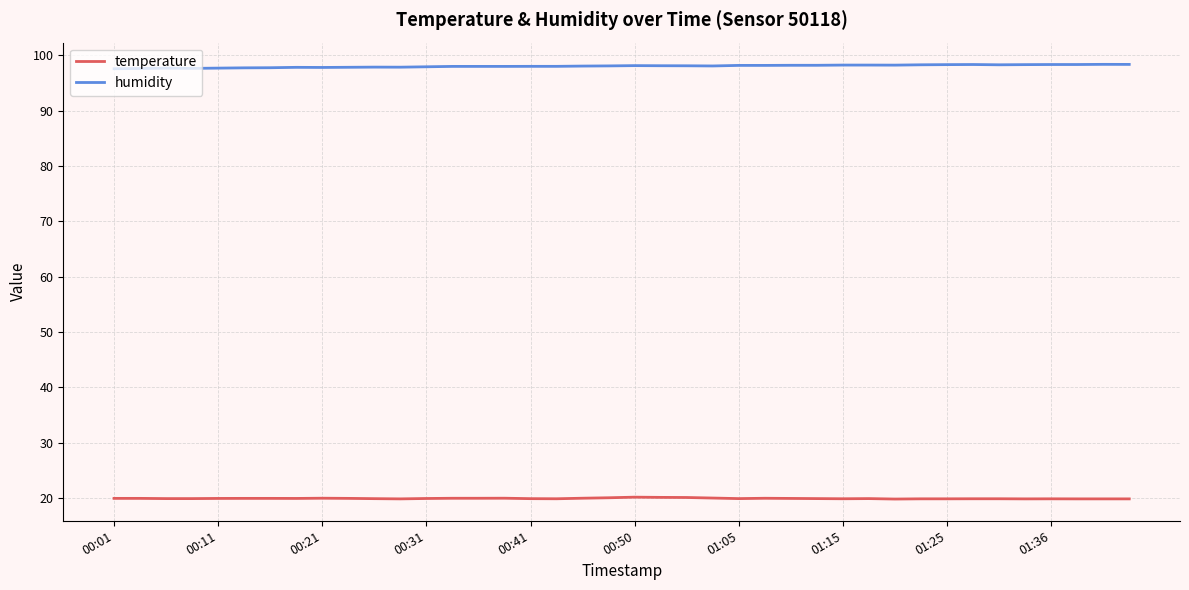

True or false: humidity and temperature intersect in this chart.

False